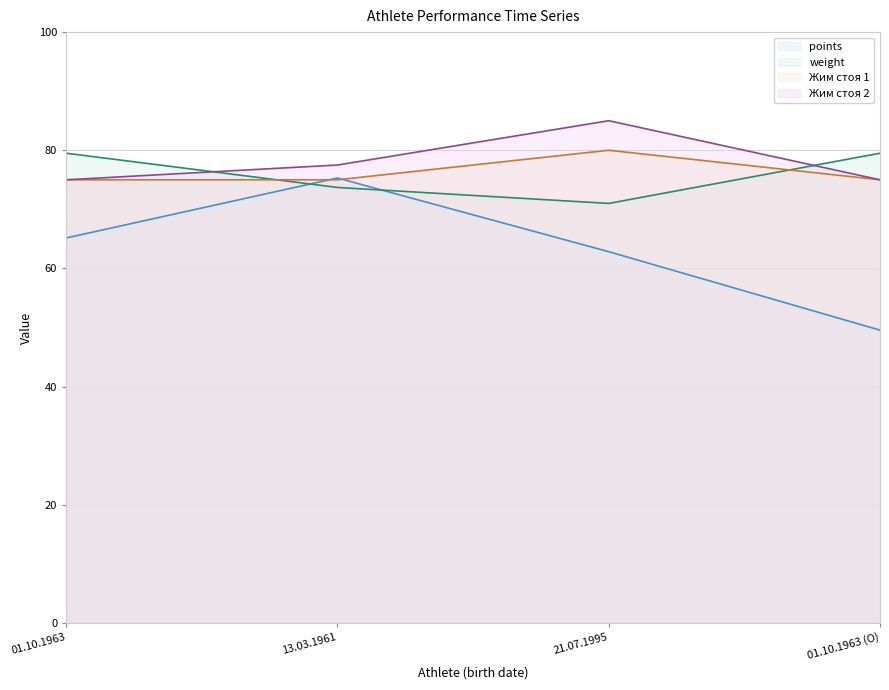

How many lines are shown in the chart?

4